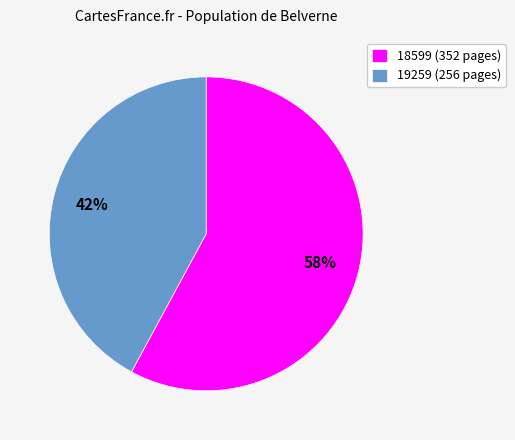

Do 19259 (256 pages) and 18599 (352 pages) together represent more than half of the pie?

Yes